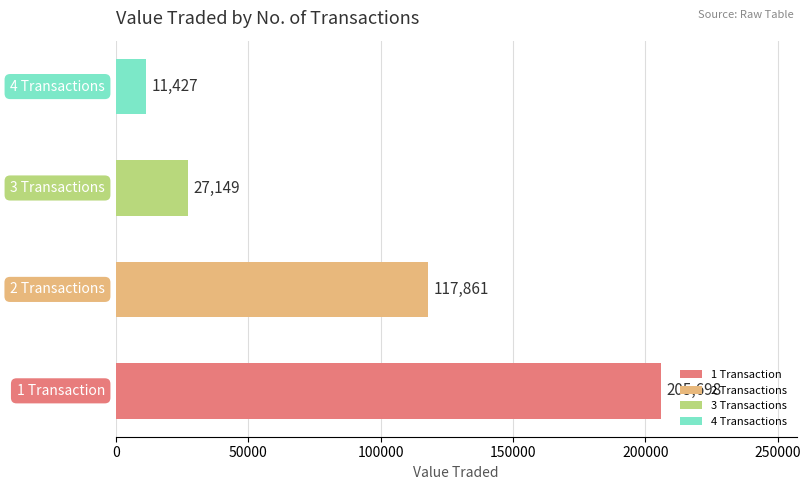

What is the average value?

90534